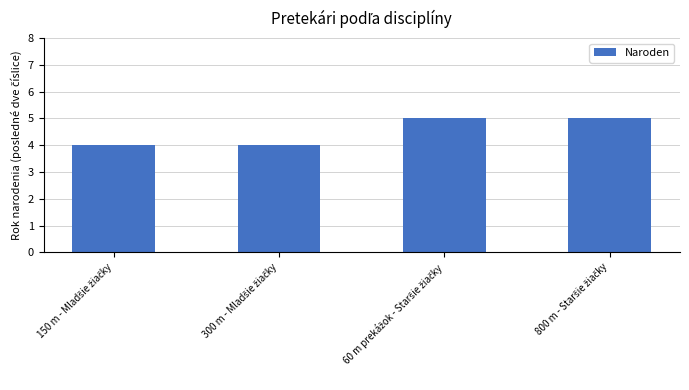

What is the sum of all values?

18